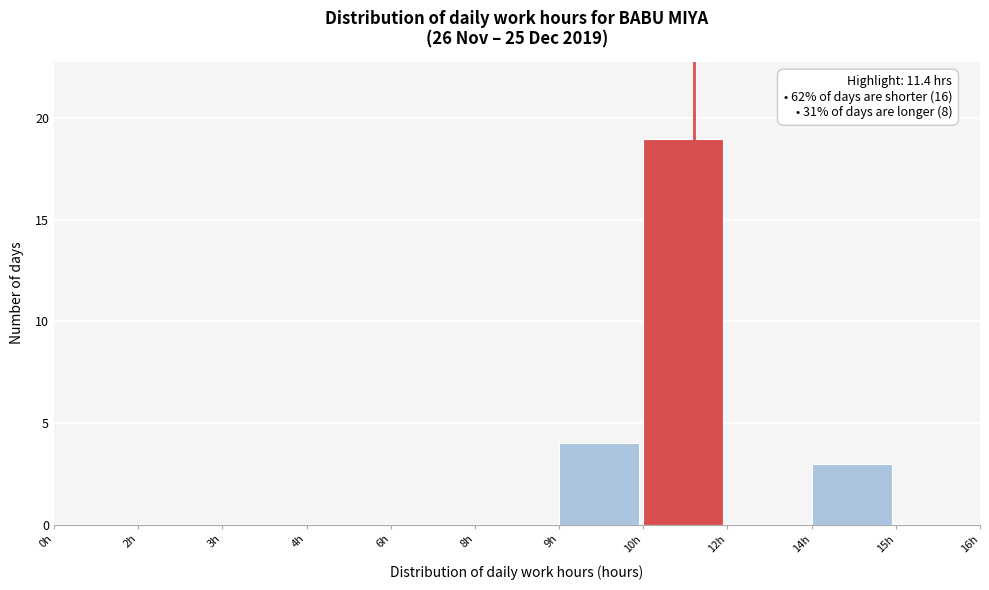

Reading left to right, what are all the values shown in this chart?

0h=0	2h=0	3h=0	4h=0	6h=0	8h=0	9h=4	10h=19	12h=0	14h=3	15h=0